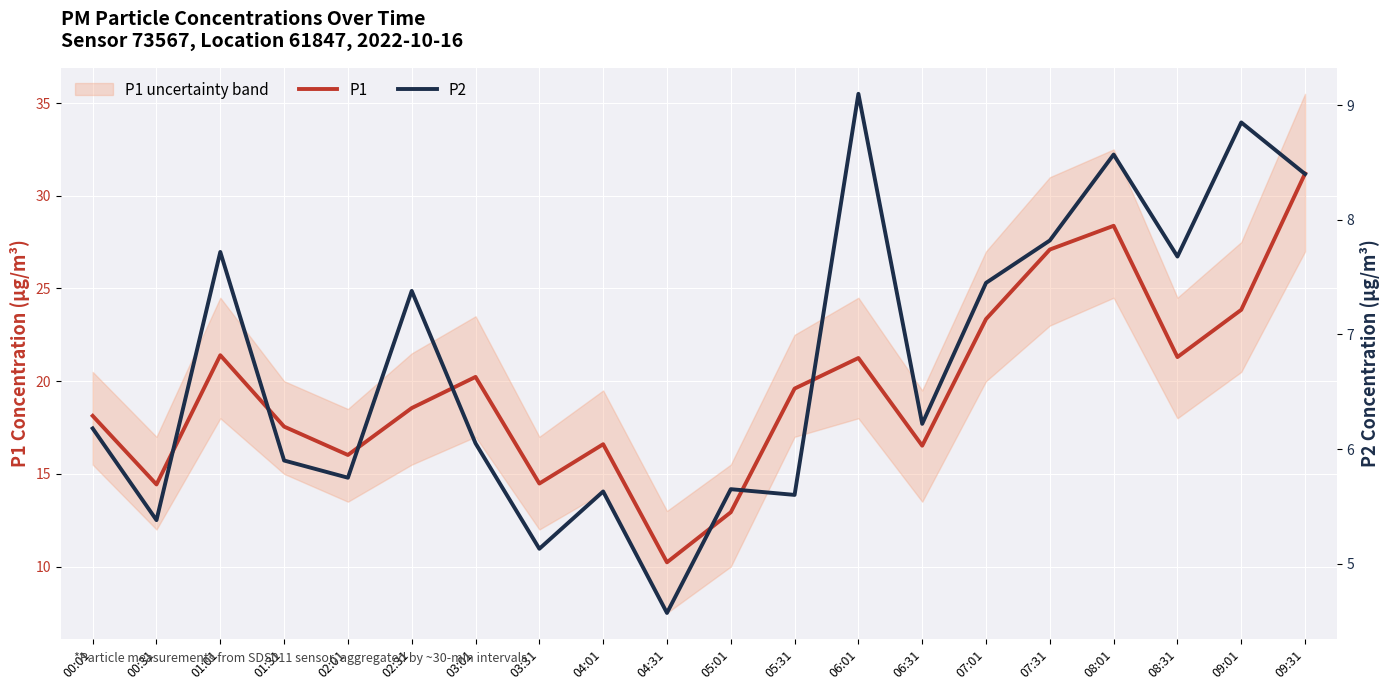

At which label does P2 reach its minimum?

04:31